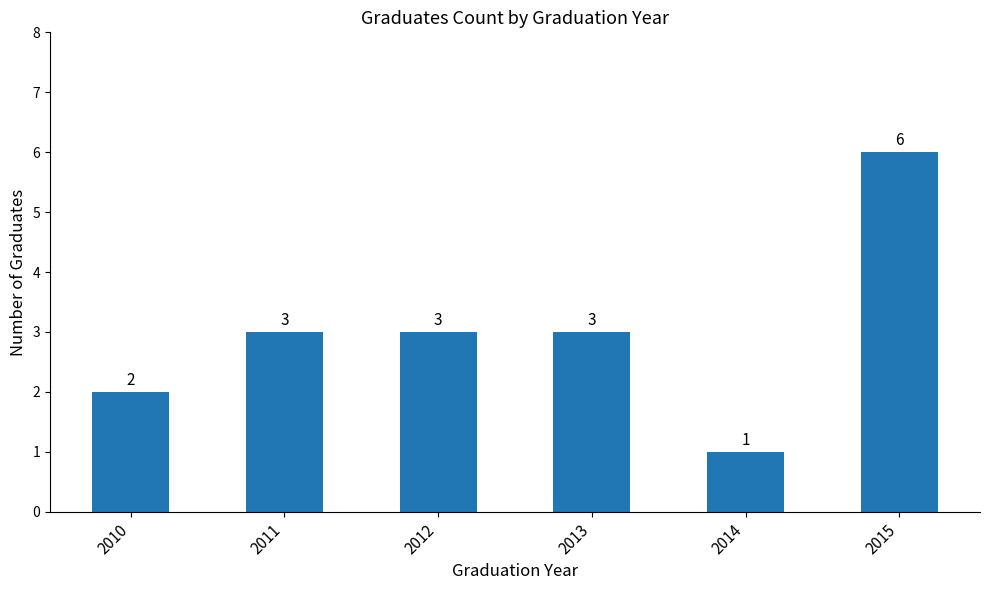

How many values are between 2 and 3?

4